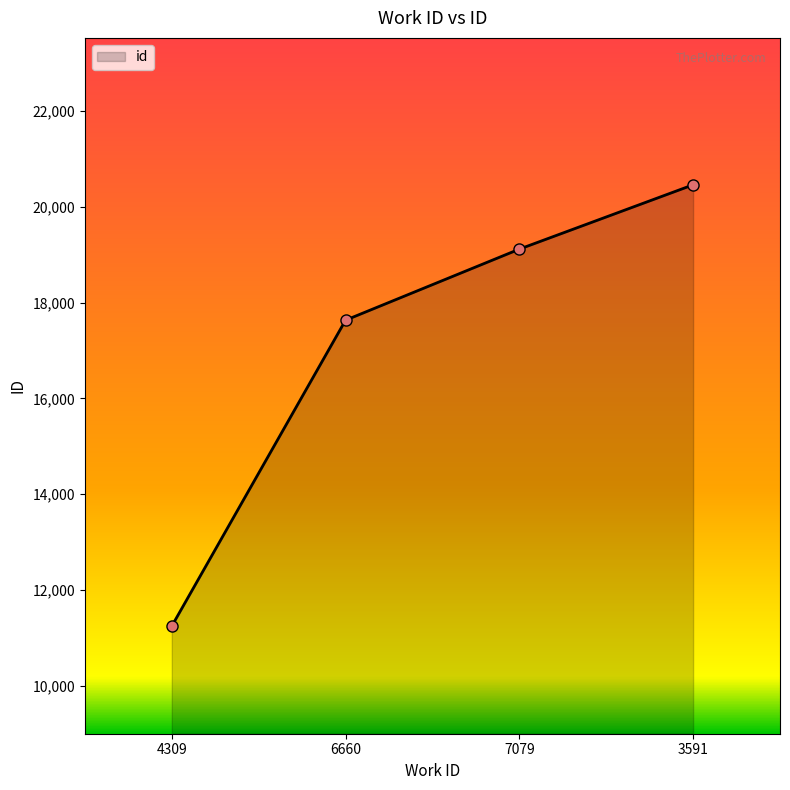

How many lines are shown in the chart?

1